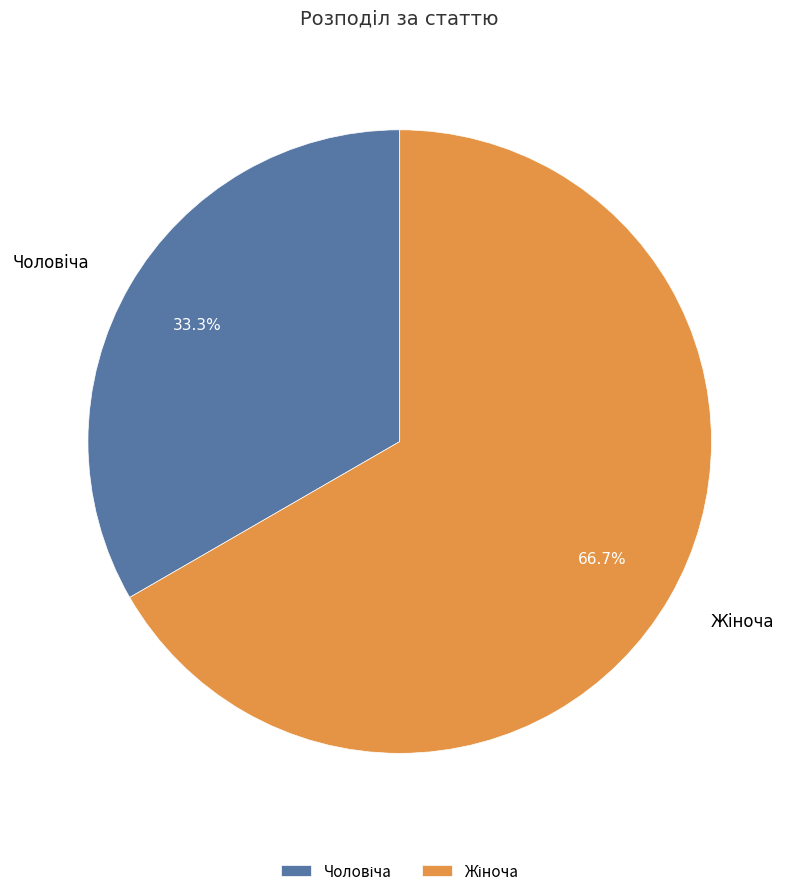

Does any single category account for the majority?

Yes